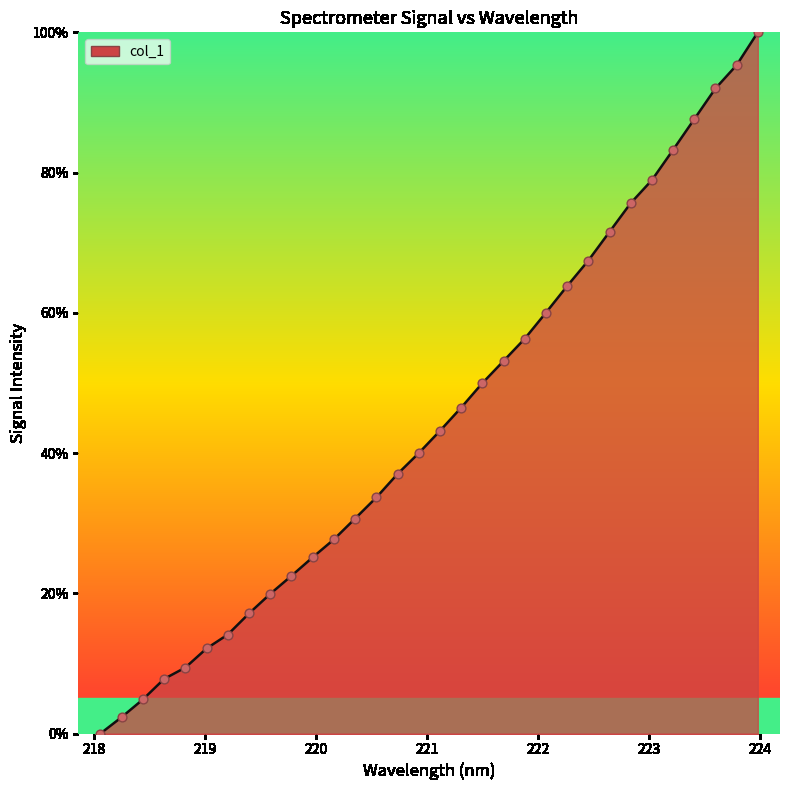

What is the maximum value shown in the chart?

100.0